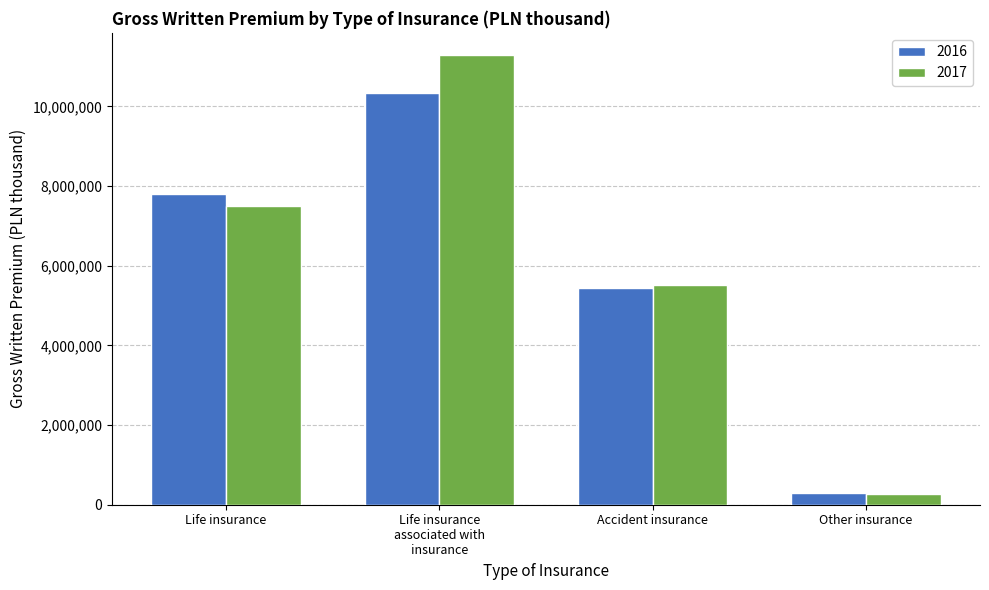

Rank the series by their average value, from lowest to highest.

2016, 2017